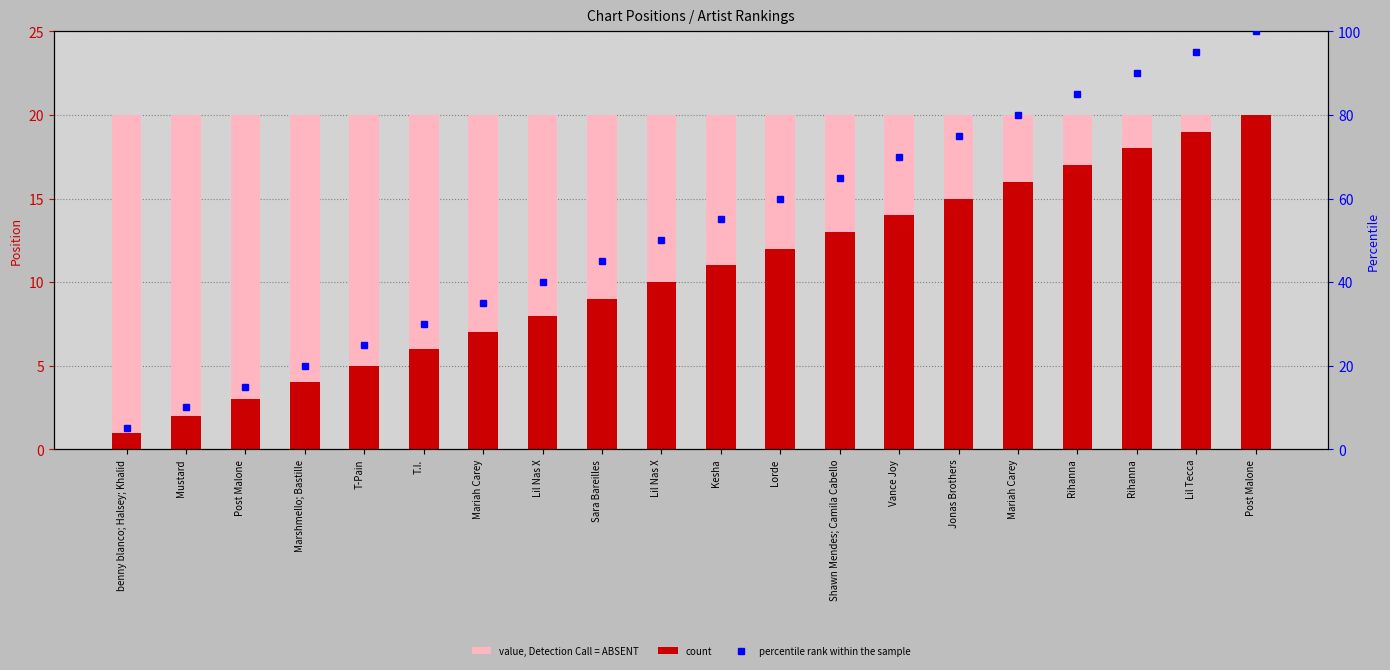

What is the value of the value, Detection Call = ABSENT bar at the 7th from the left?

20